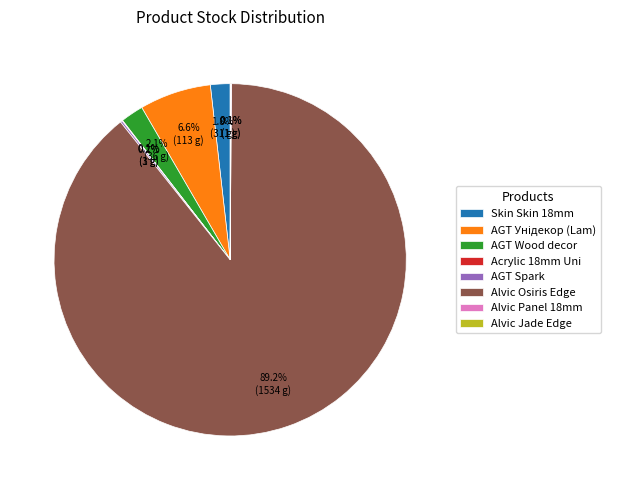

Which category accounts for the majority?

Alvic Osiris Edge